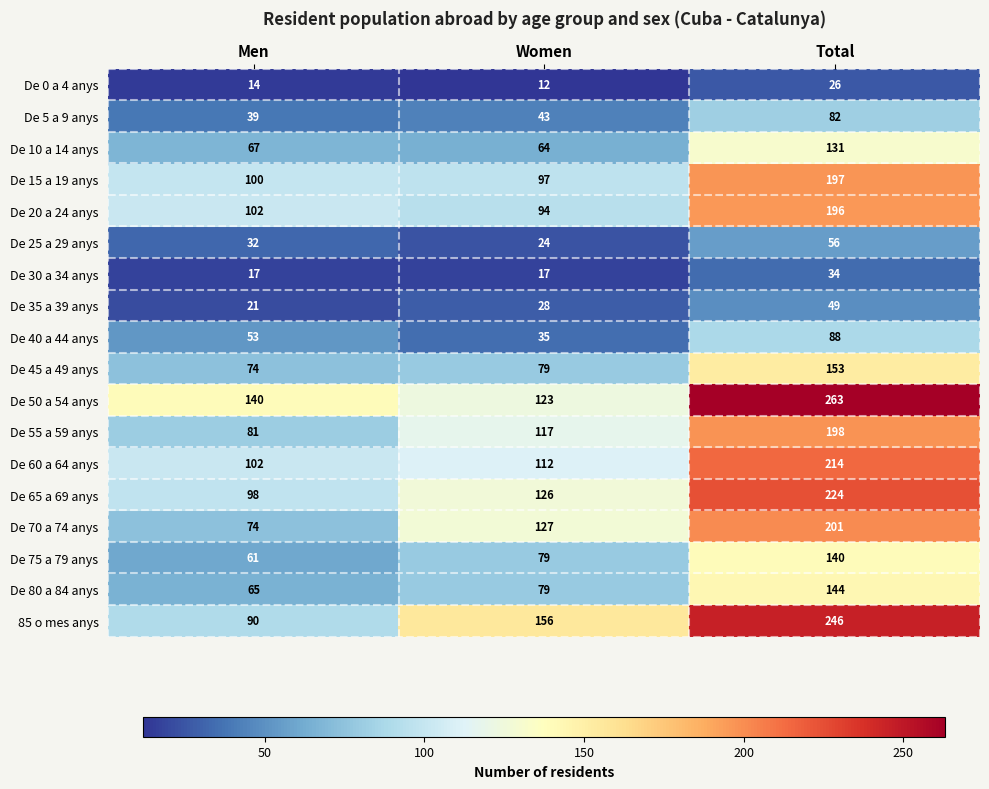

At how many categories does at least one series exceed 71?

3